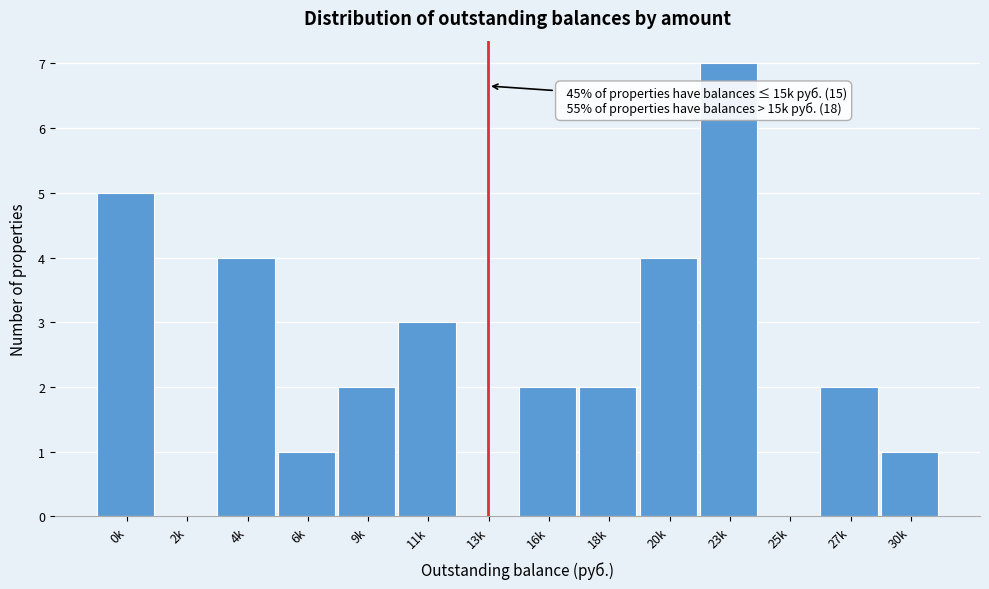

Reading left to right, list all the values displayed in this chart.

0k=5	2k=0	4k=4	6k=1	9k=2	11k=3	13k=0	16k=2	18k=2	20k=4	23k=7	25k=0	27k=2	30k=1